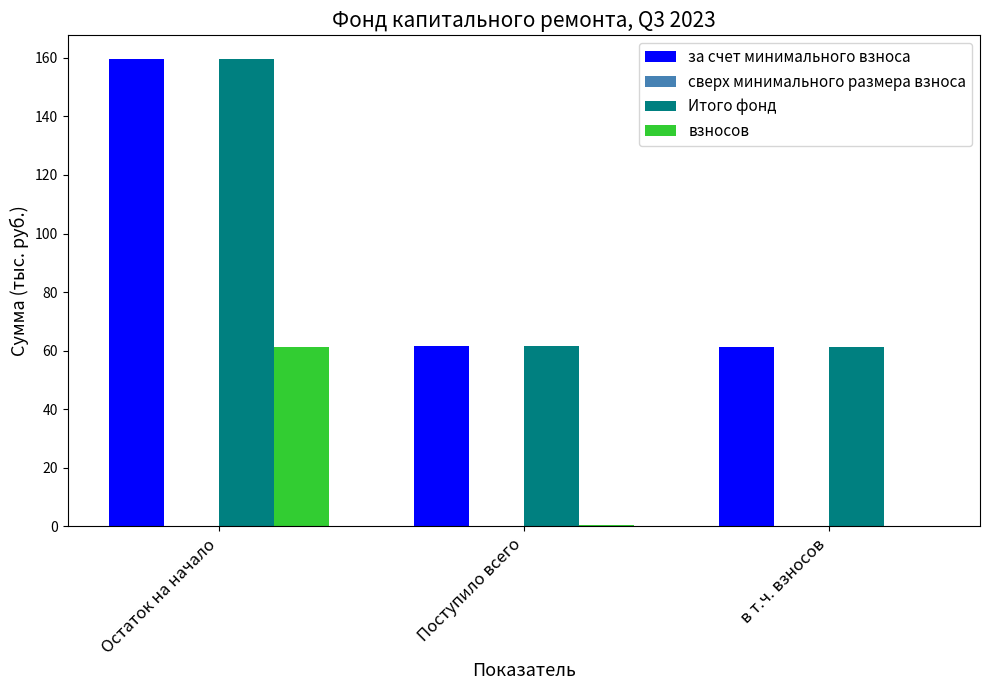

What is the maximum value for Итого фонд?

159.7